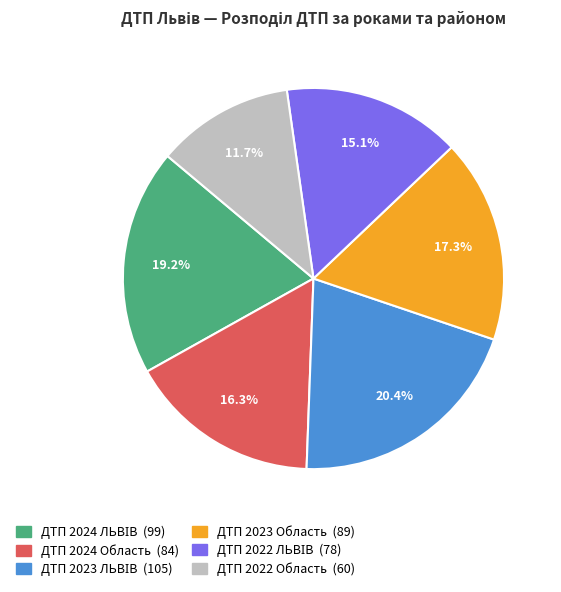

Is ДТП 2022 Область the majority of the pie?

No